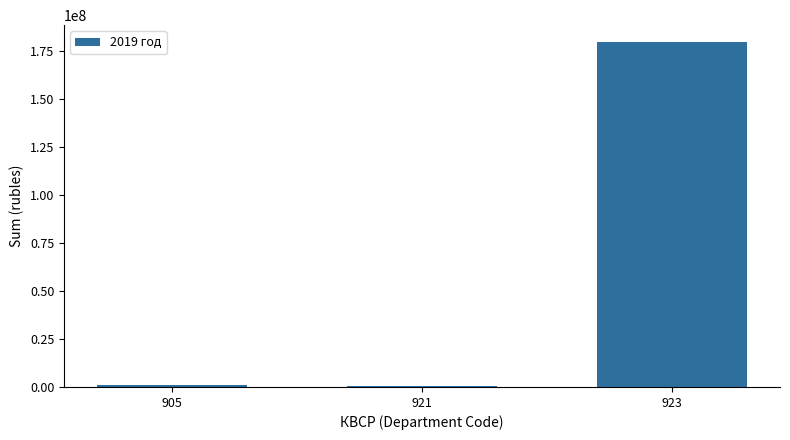

What is the greatest value displayed?

179262491